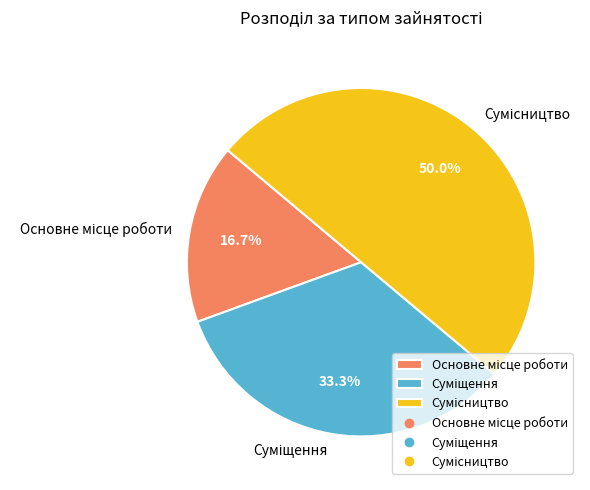

Count the number of slices in the pie.

3